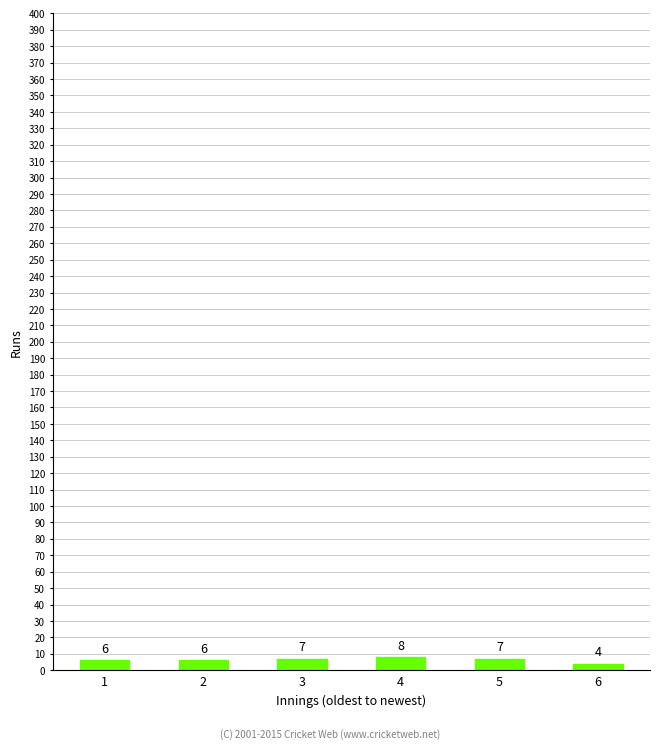

Are the bars grouped side by side (vs. stacked)?

No